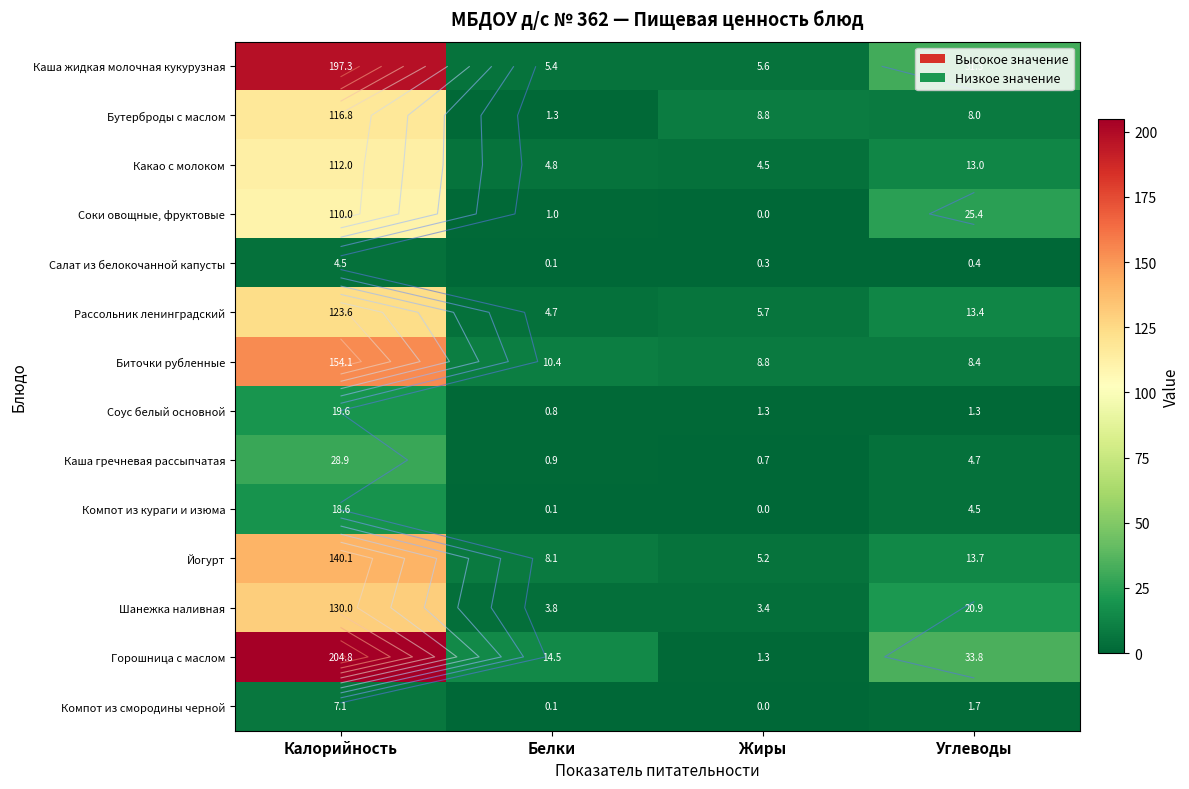

List the series in order of their peak value, highest first.

Горошница с маслом, Каша жидкая молочная кукурузная, Биточки рубленные, Йогурт, Шанежка наливная, Рассольник ленинградский, Бутерброды с маслом, Какао с молоком, Соки овощные, фруктовые, Каша гречневая рассыпчатая, Соус белый основной, Компот из кураги и изюма, Компот из смородины черной, Салат из белокочанной капусты